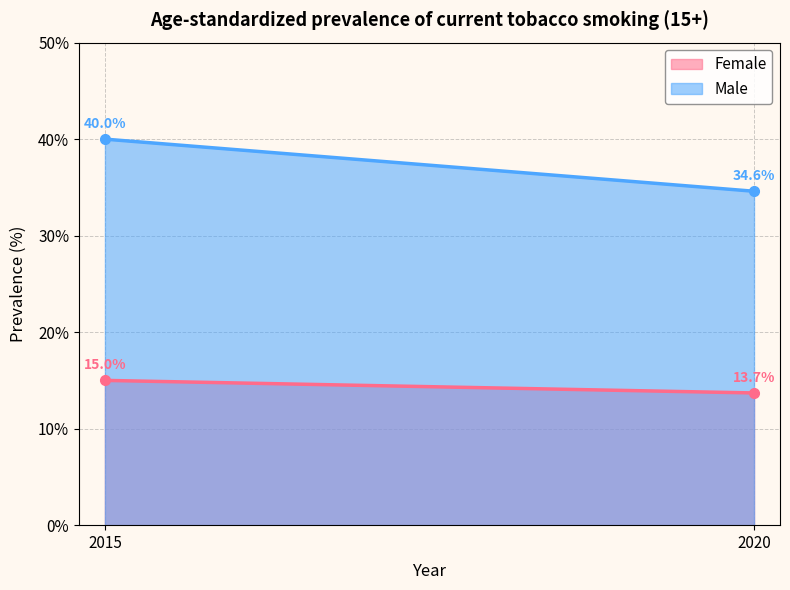

Count the number of categories in the chart.

2